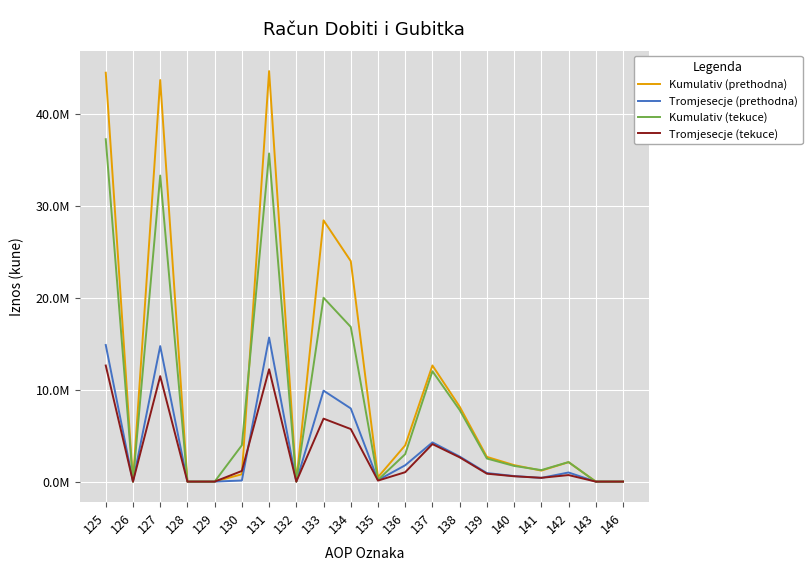

Where is the first local maximum for Kumulativ (prethodna)?

127